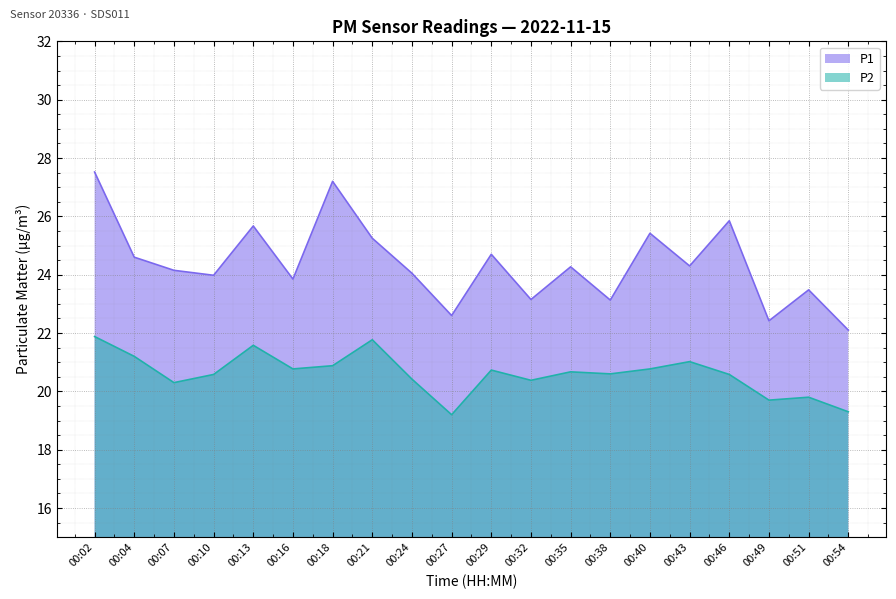

Reading right to left, extract all data points from this chart.

P1: 00:54=22.1	00:51=23.5	00:49=22.4	00:46=25.9	00:43=24.3	00:40=25.4	00:38=23.1	00:35=24.3	00:32=23.1	00:29=24.7	00:27=22.6	00:24=24.1	00:21=25.2	00:18=27.2	00:16=23.9	00:13=25.7	00:10=24.0	00:07=24.1	00:04=24.6	00:02=27.5
P2: 00:54=19.3	00:51=19.8	00:49=19.7	00:46=20.6	00:43=21.0	00:40=20.8	00:38=20.6	00:35=20.7	00:32=20.4	00:29=20.7	00:27=19.2	00:24=20.4	00:21=21.8	00:18=20.9	00:16=20.8	00:13=21.6	00:10=20.6	00:07=20.3	00:04=21.2	00:02=21.9